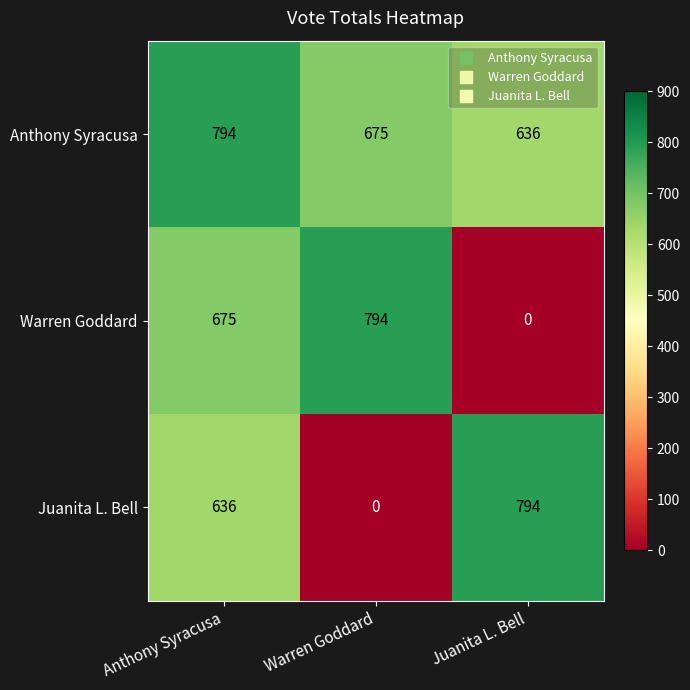

Between Anthony Syracusa and Warren Goddard, which series saw the biggest shift?

Juanita L. Bell